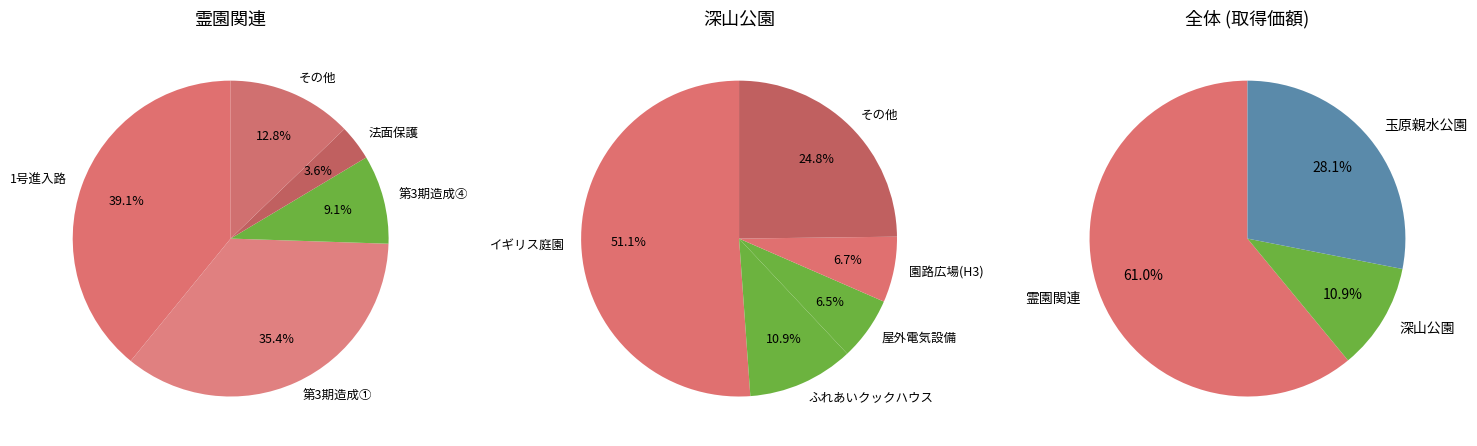

Is it true that 屋外電気設備 is 7% of the pie?

False